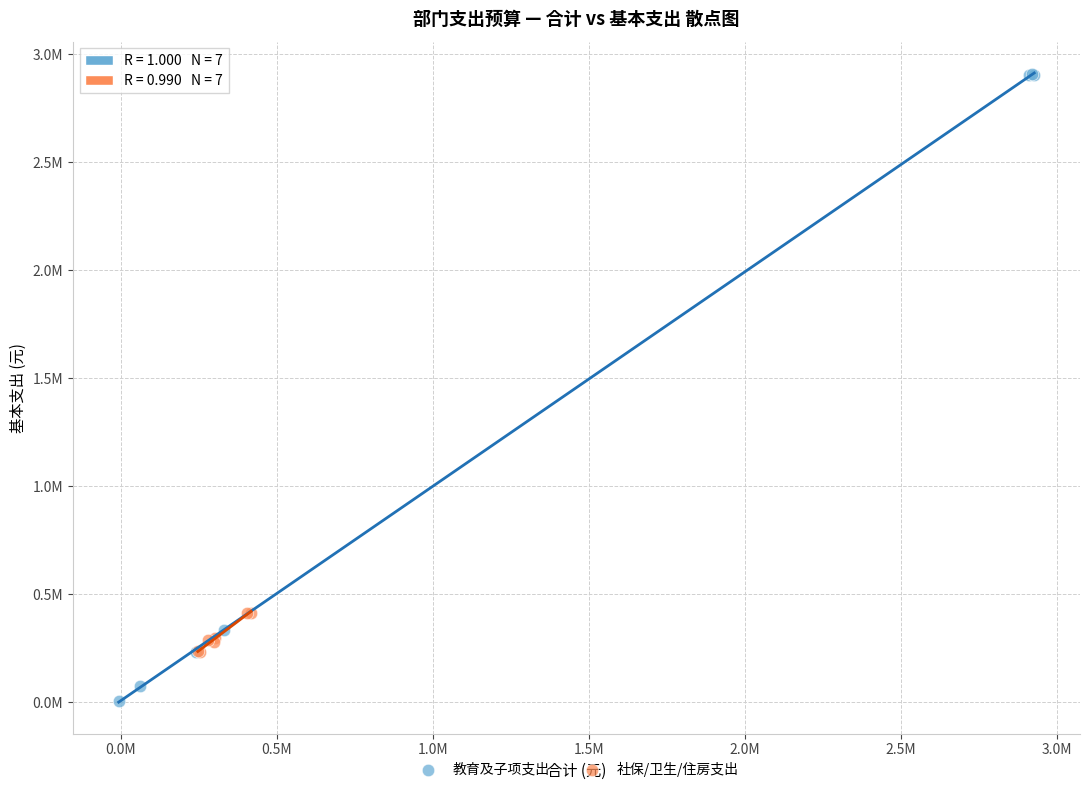

Which series reaches the minimum Y coordinate?

教育及子项支出